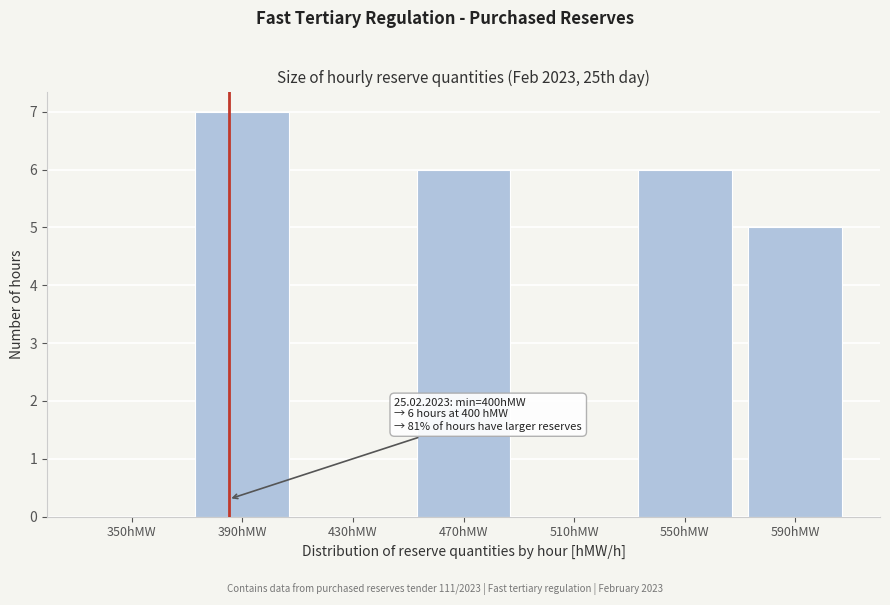

Reading right to left, extract all data points from this chart.

590hMW=5	550hMW=6	510hMW=0	470hMW=6	430hMW=0	390hMW=7	350hMW=0